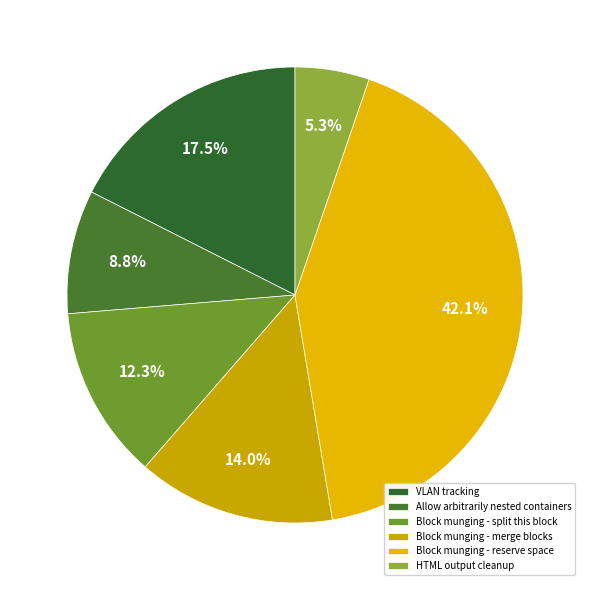

Approximately how many times larger is the value at Block munging - split this block compared to Block munging - merge blocks?

0.9